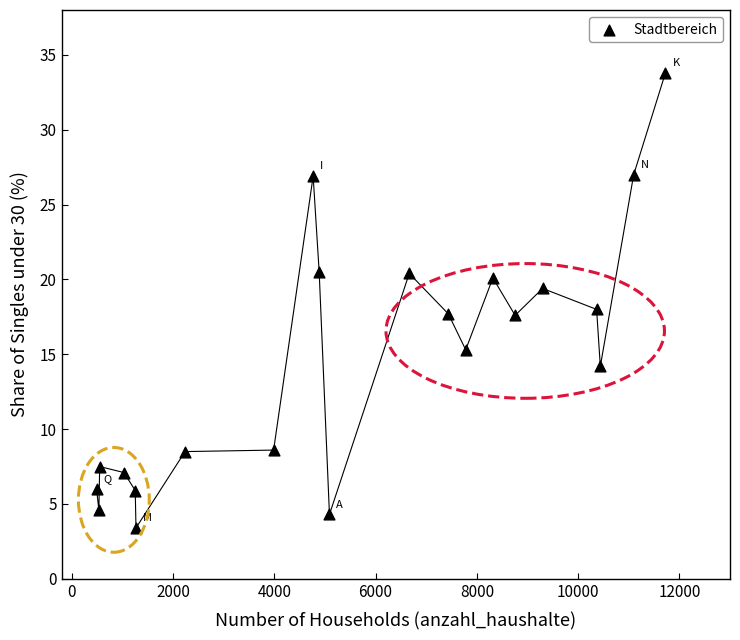

What is the range of X values (max minus min)?

11236.0